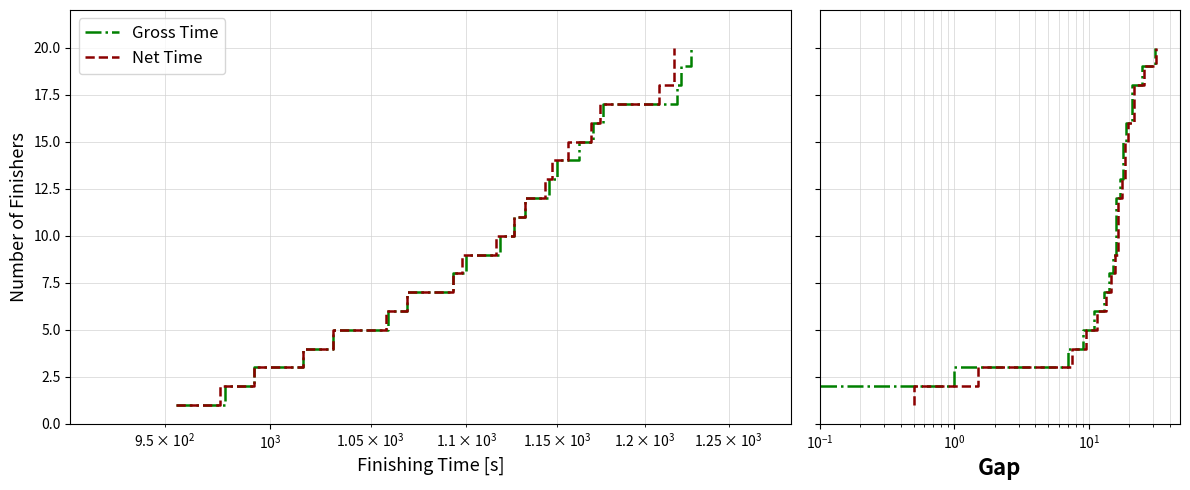

True or false: Gross Time and Net Time cross at least once.

False